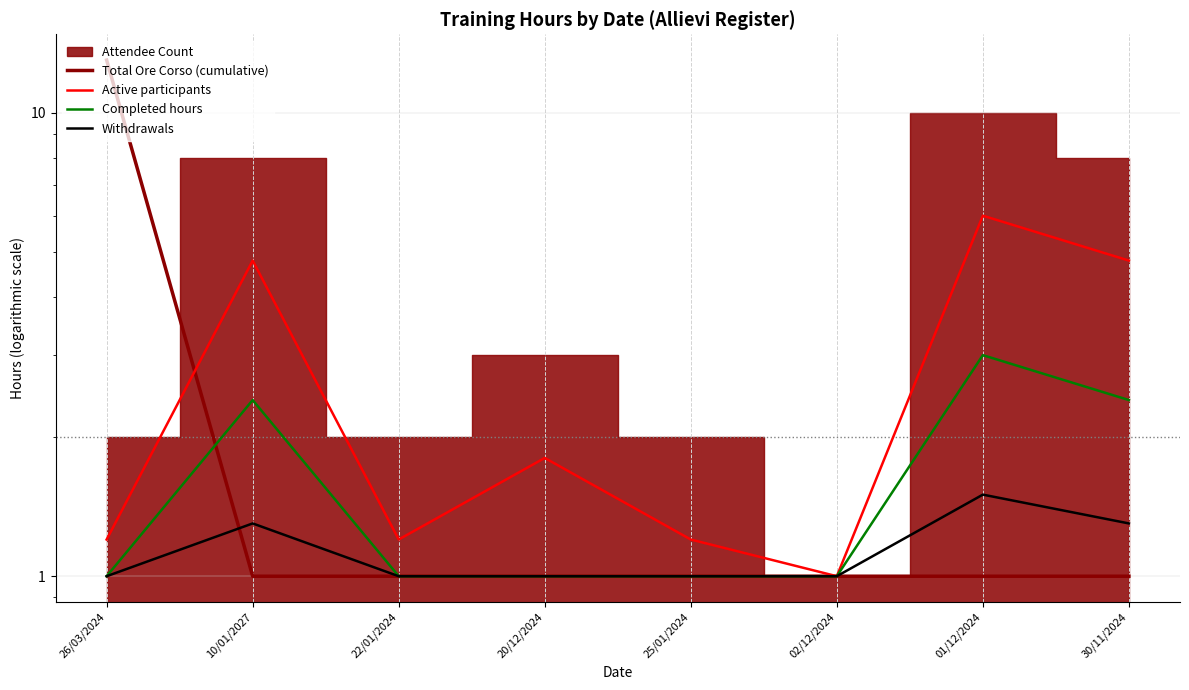

Where is Completed hours nearest to the value 2?

10/01/2027